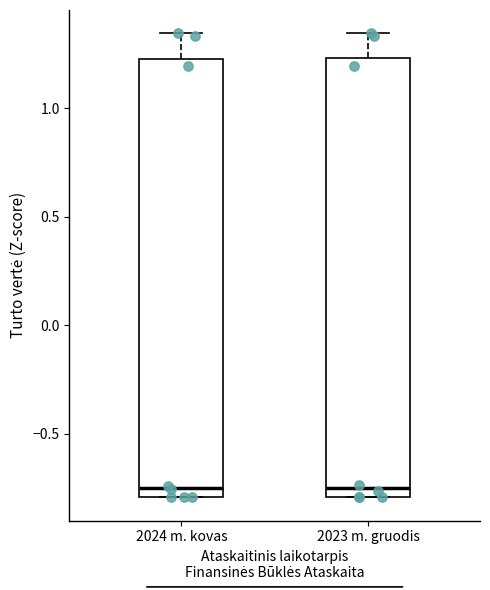

Reading left to right, read every box against the y-axis: the position of its median line, the range the box covers, and the ends of its whiskers. The values are not printed on the chart, so give them approximately, as read against the axis.

2024 m. kovas: median -0.75, box -0.80 to 1.25, whiskers -0.80 to 1.35
2023 m. gruodis: median -0.75, box -0.80 to 1.25, whiskers -0.80 to 1.35